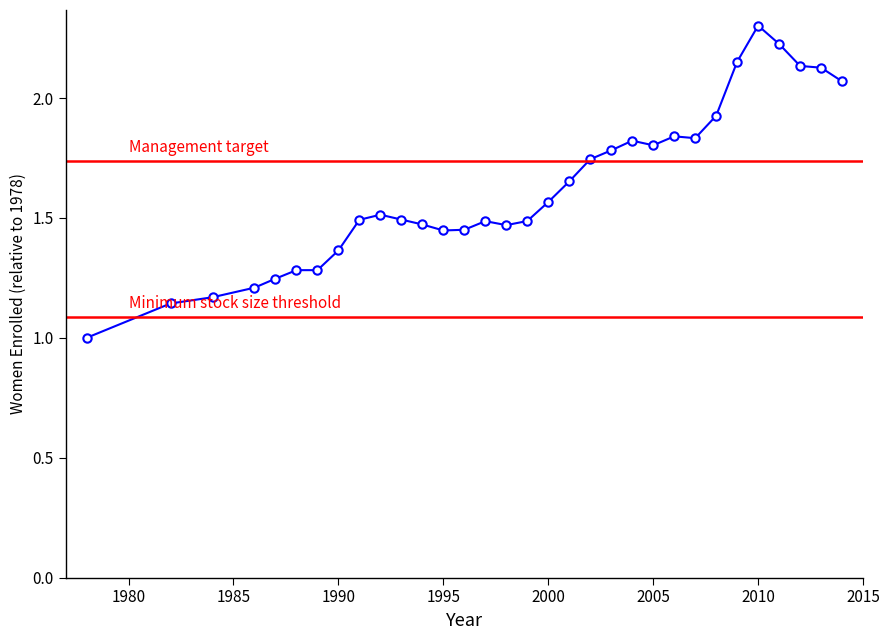

What is the difference between the second highest and minimum values?

1.2